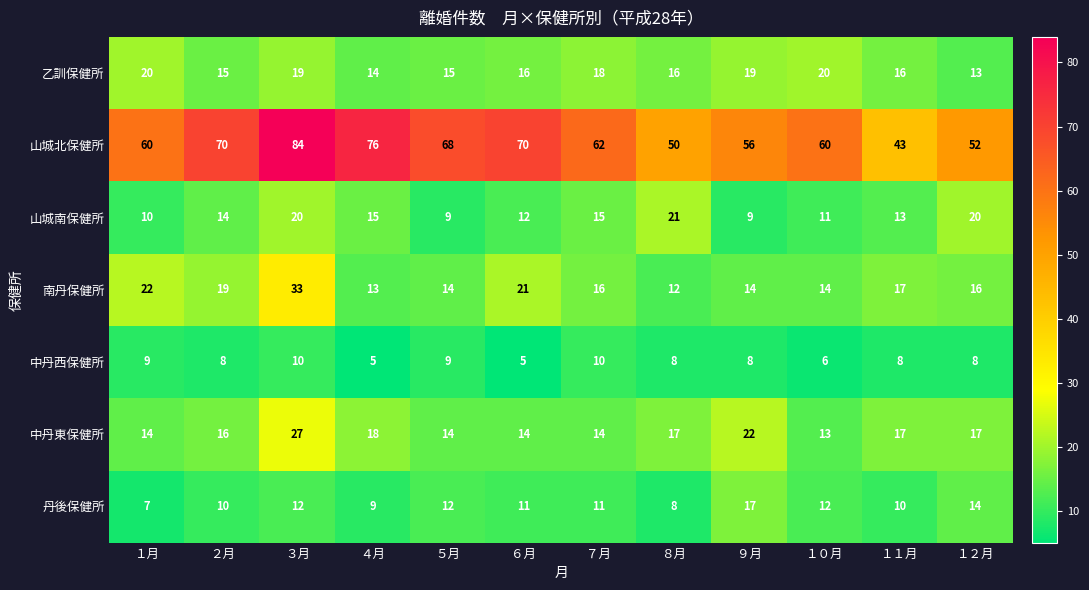

How many 中丹西保健所 values are between 8 and 9?

7